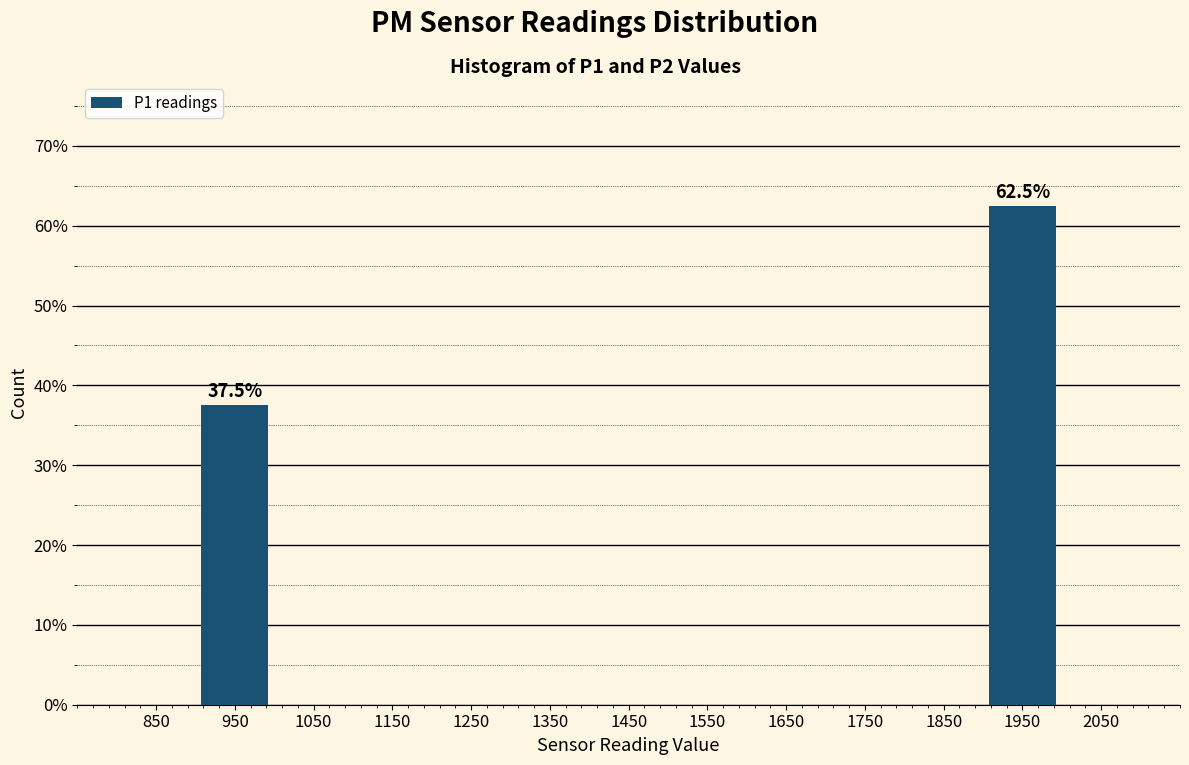

Which range on the x-axis has the tallest bar?

1900 to 2000